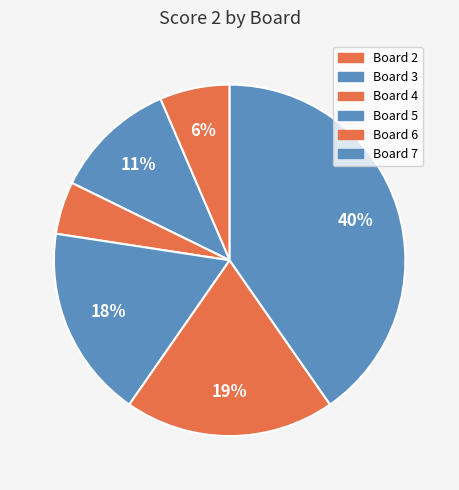

Which category has the biggest portion of the pie?

7